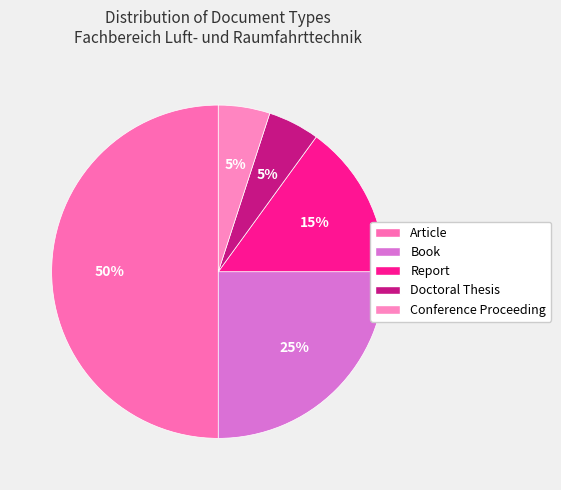

True or false: Article accounts for 40% of the total.

False